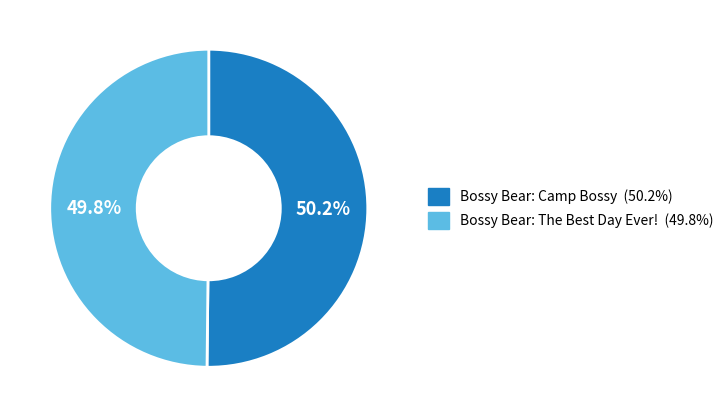

Count the number of slices in the pie.

2